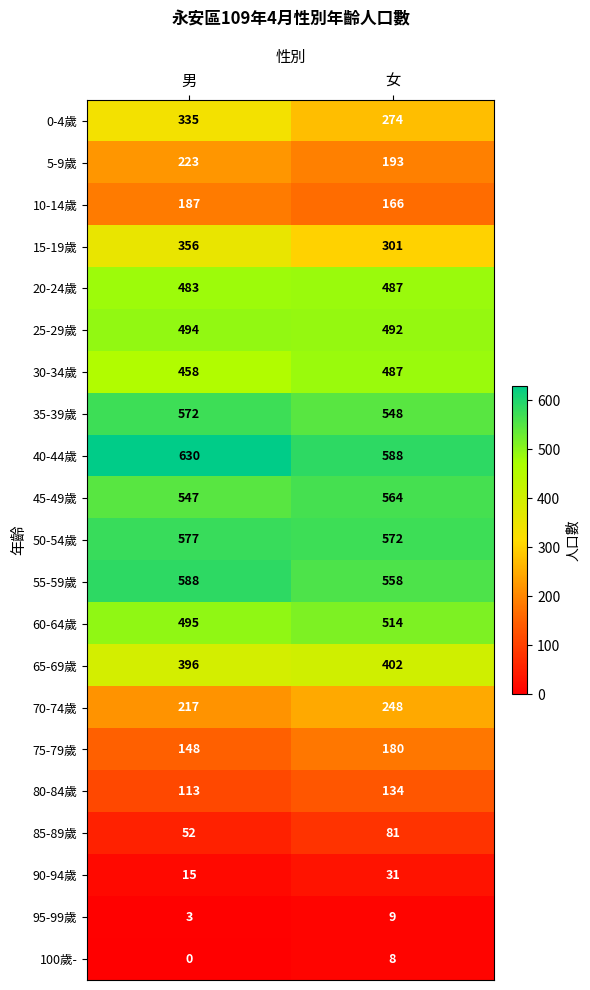

The 45-49歲 series shows 564 at 女. True or false?

True